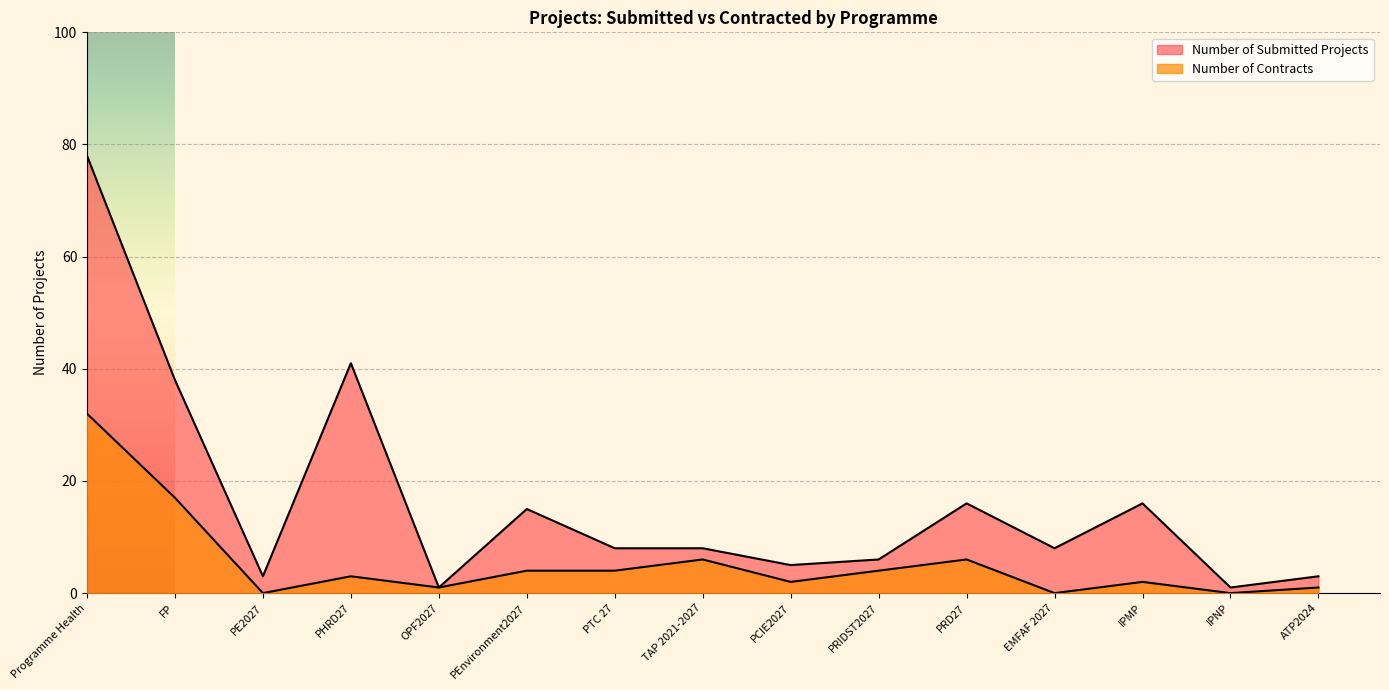

What position from the left is PE2027?

3